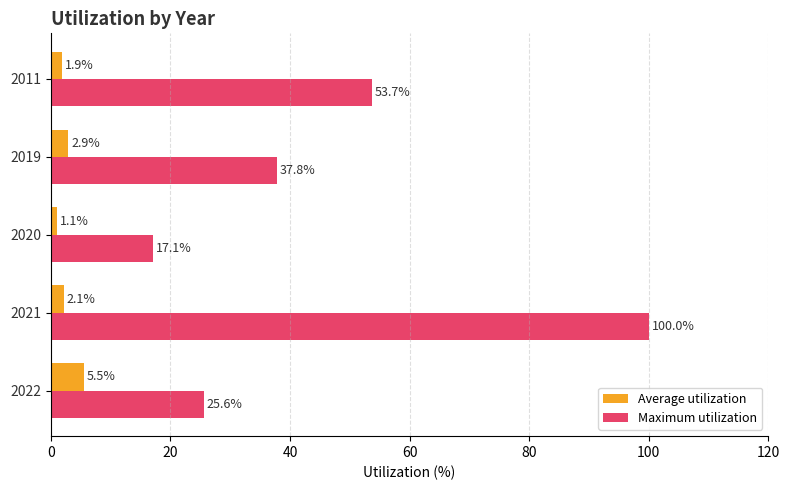

How many distinct data groups are displayed?

2